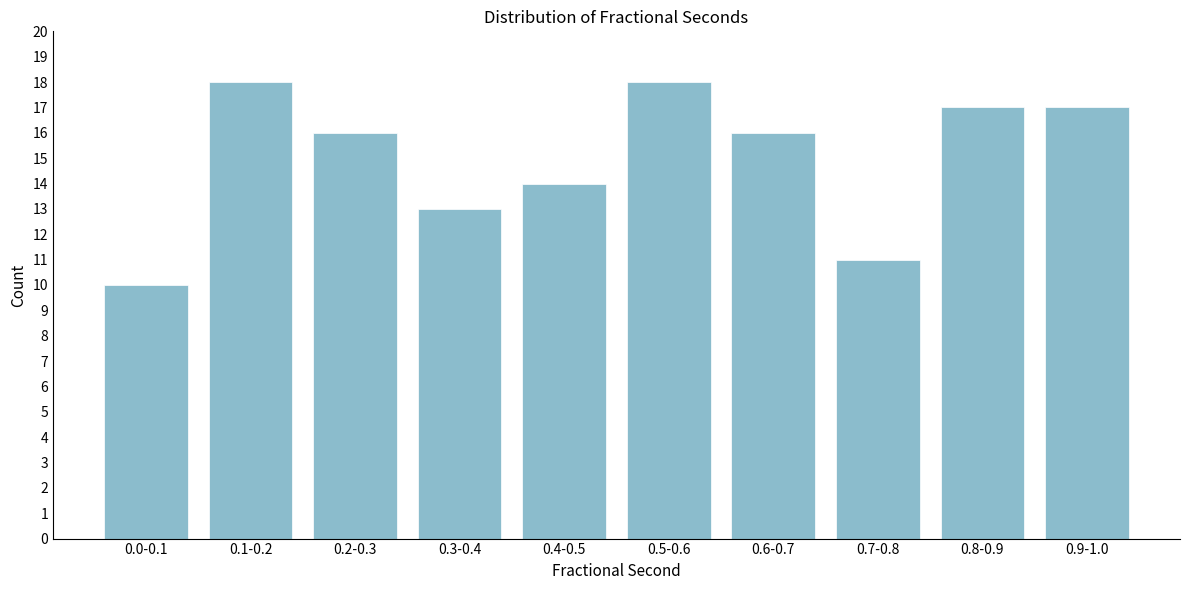

Reading left to right, what are all the values shown in this chart?

10	18	16	13	14	18	16	11	17	17